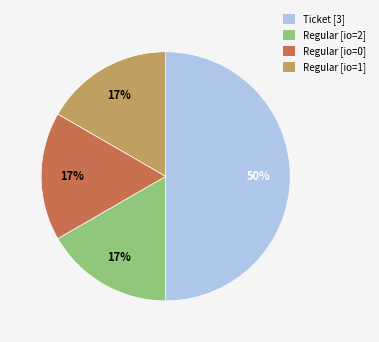

Is Regular [io=2] the majority of the pie?

No